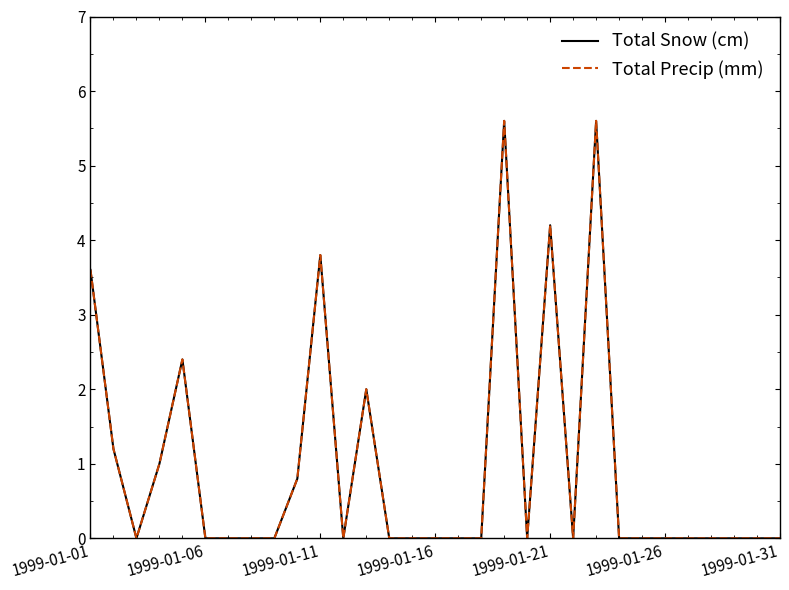

Does the chart have visible grid lines?

No